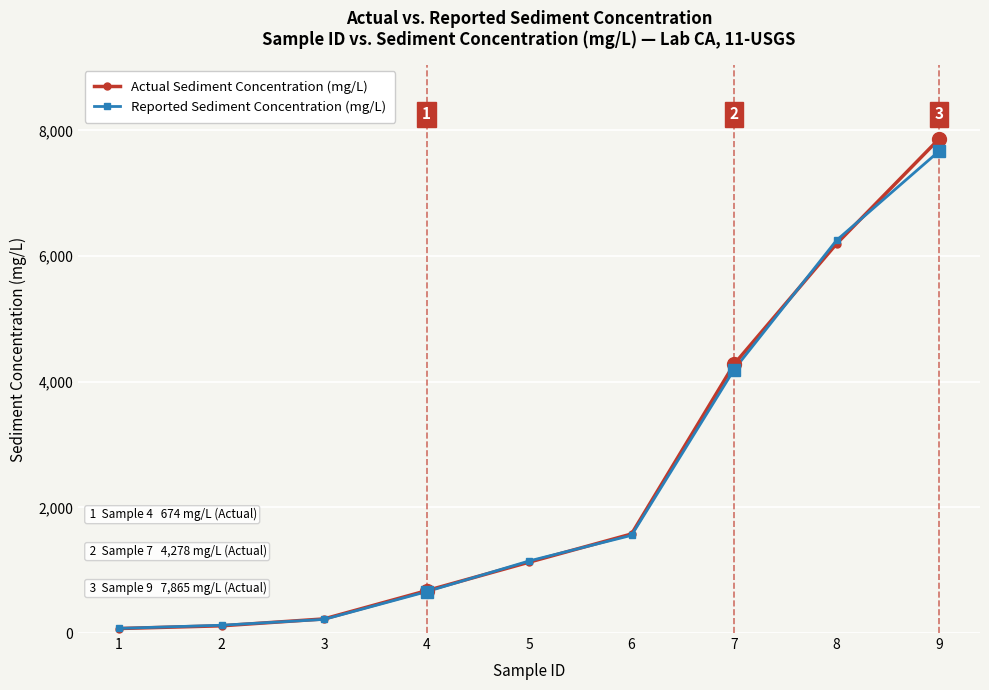

Is it true that Reported Sediment Concentration (mg/L) equals 7670.0 at 9?

True